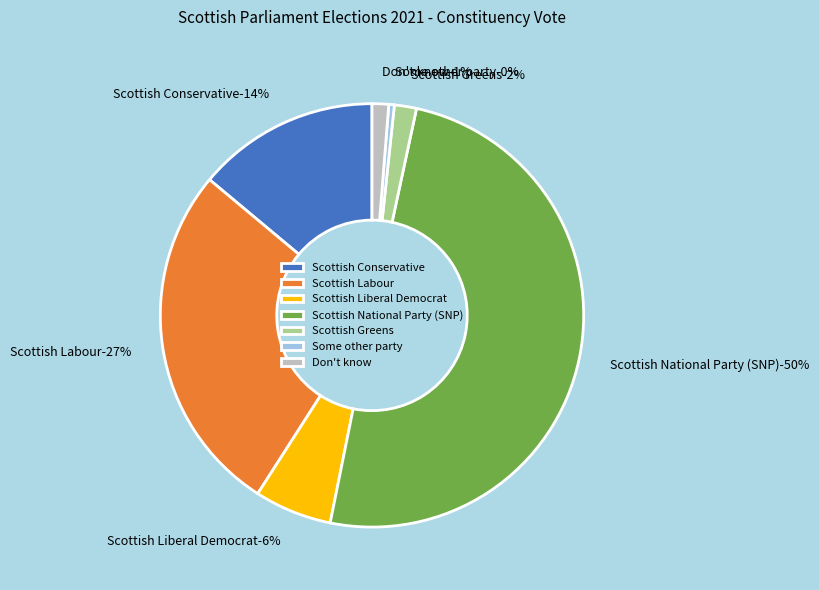

How much of the chart is everything except Scottish Labour?

73.0%